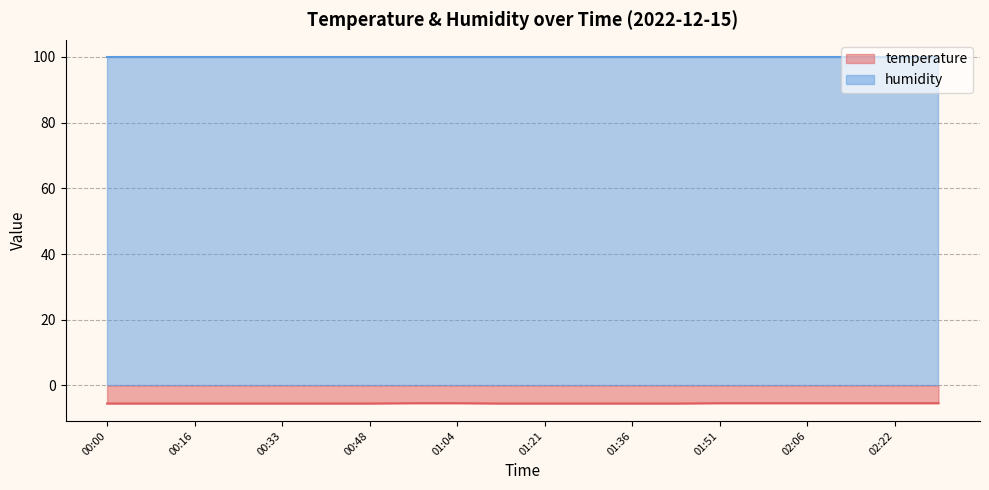

What is the change in value from 00:41 to 01:51?

+0.1